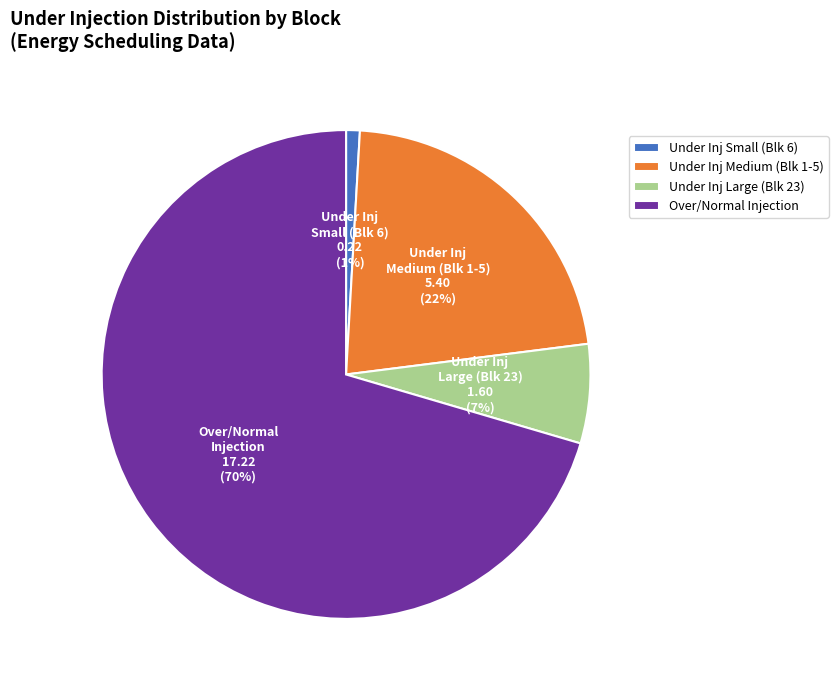

Is there any slice that represents more than half of the pie?

Yes